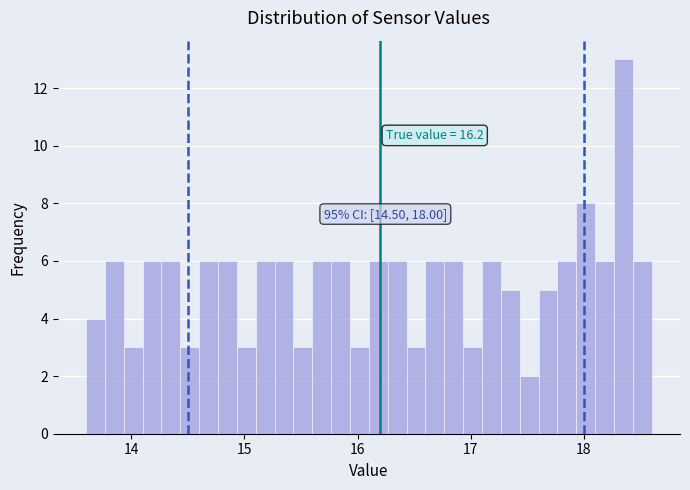

Read against the x-axis, roughly where is the centre of the tallest bar?

18.4